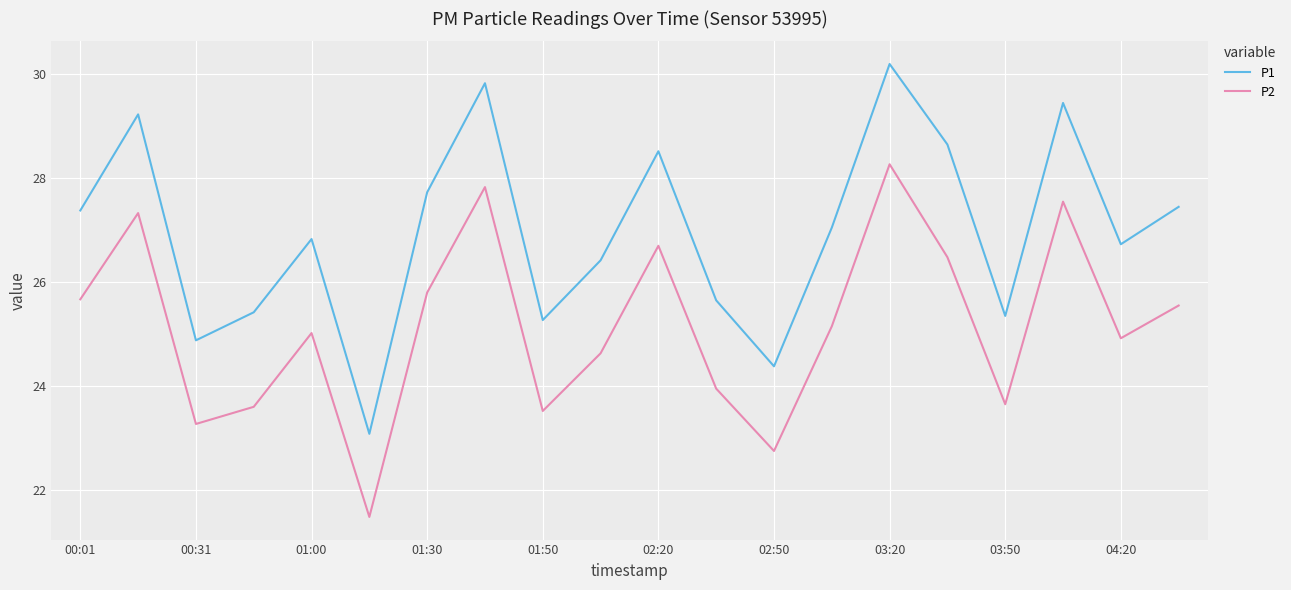

True or false: P2 and P1 intersect in this chart.

False